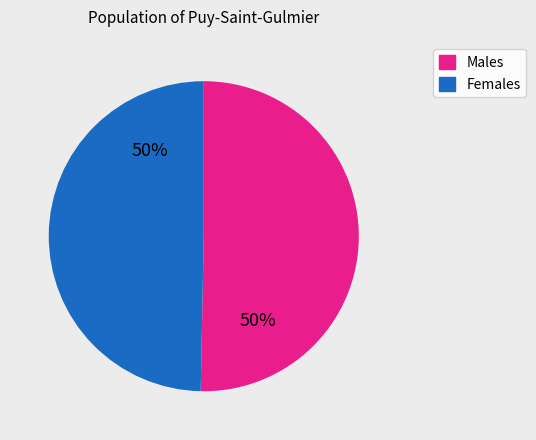

The Females slice represents 50% of the pie. True or false?

True